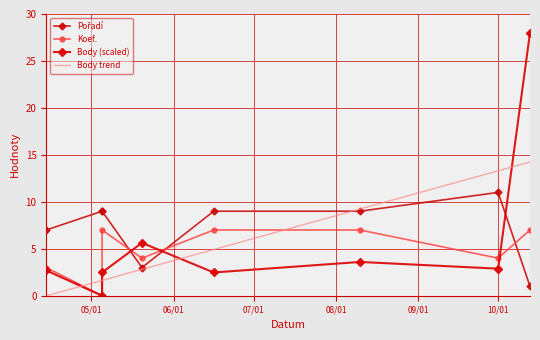

What is the highest value of the Body trend series?

14.2